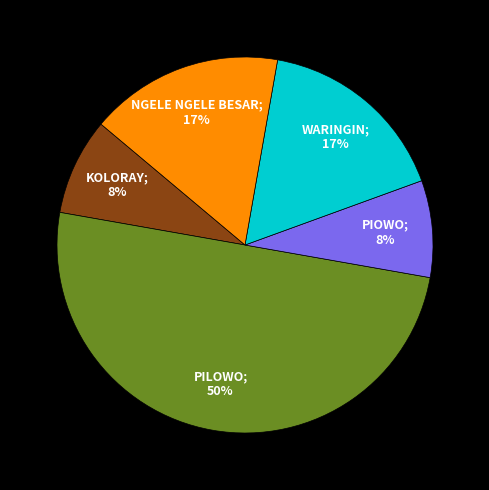

To the nearest percent, what is the difference between the largest and smallest slice percentages?

42%